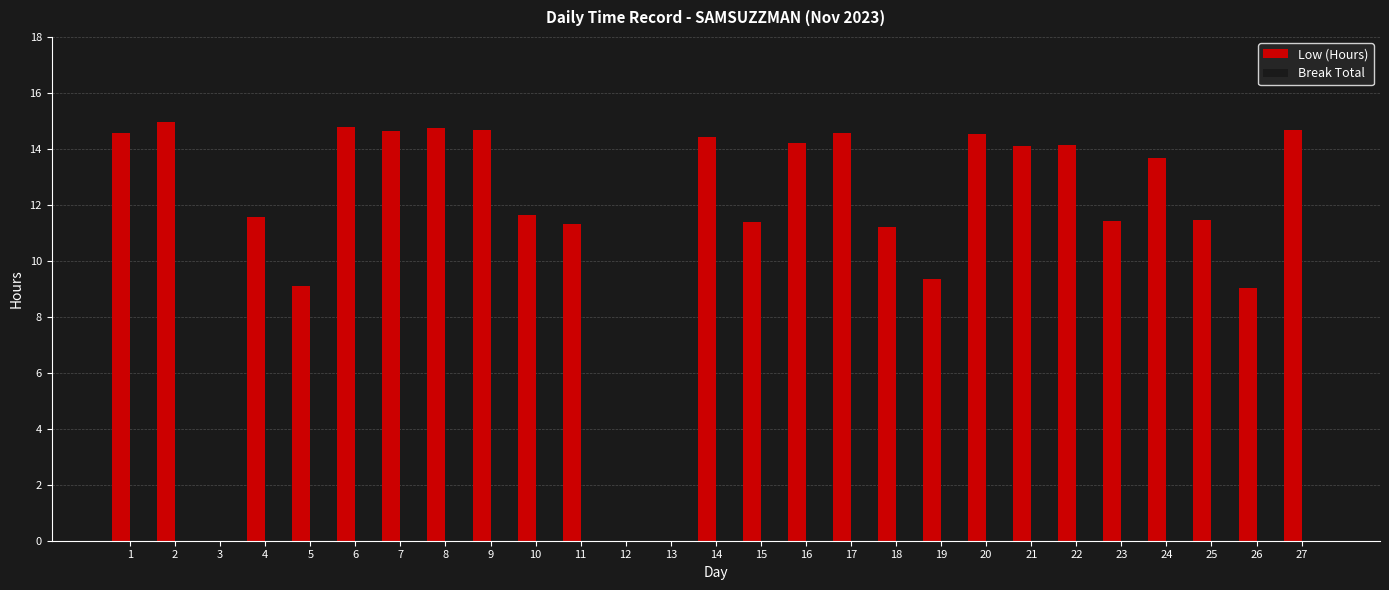

Which has a higher value, 27 or 3?

27